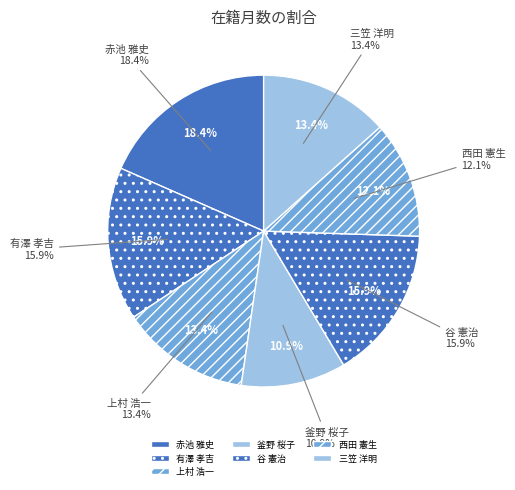

To the nearest percent, what portion does 谷 憲治 represent?

16%